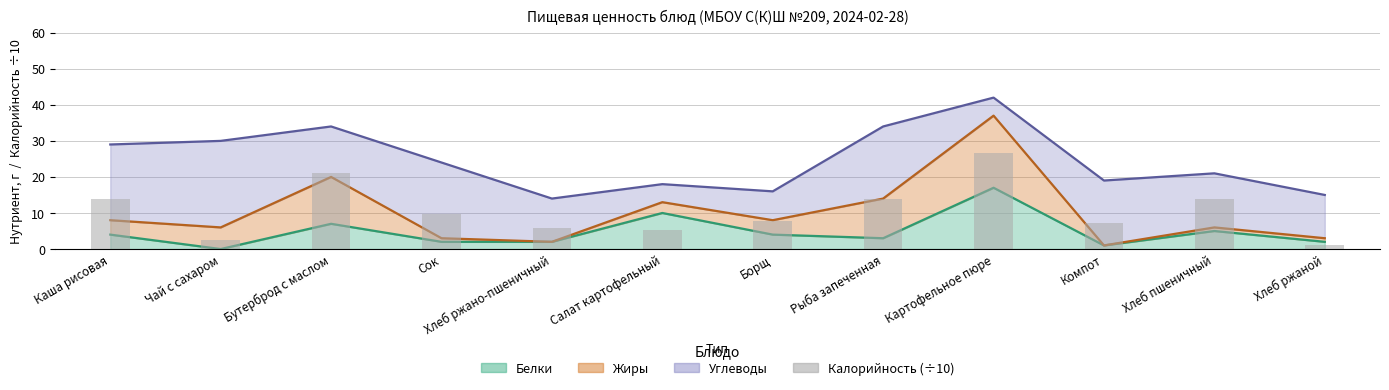

What is the label of the 6th bar from the left?

Салат картофельный